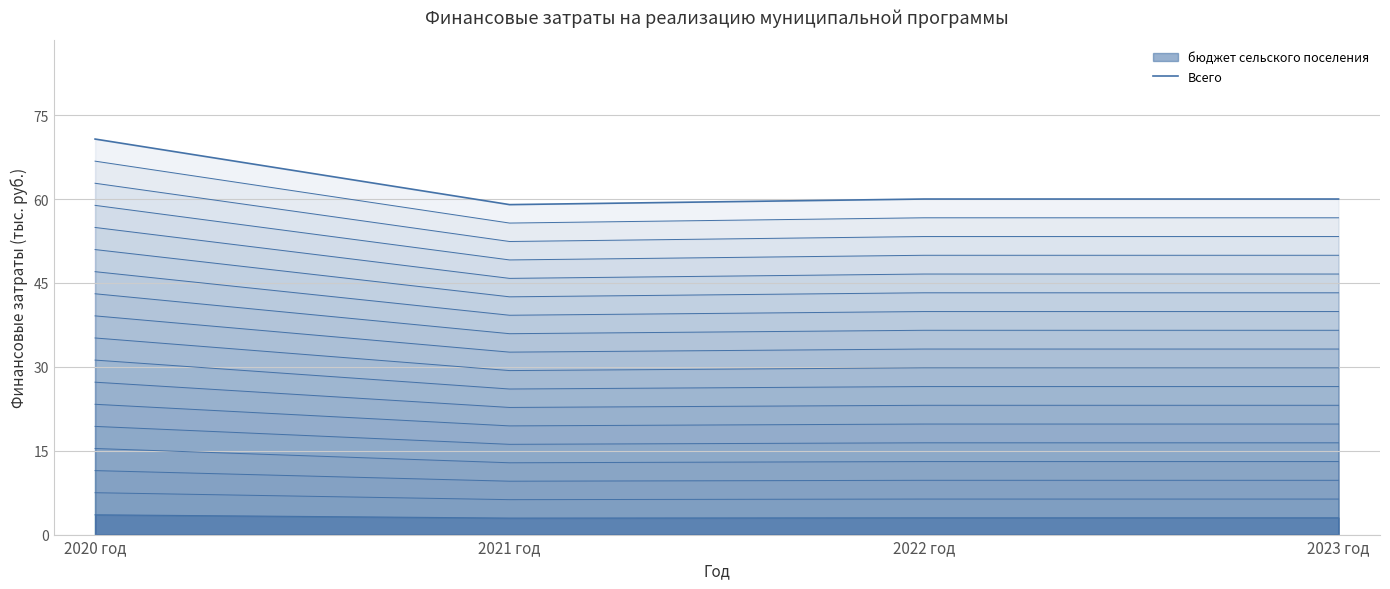

The value at 2022 год is 14.4. True or false?

False